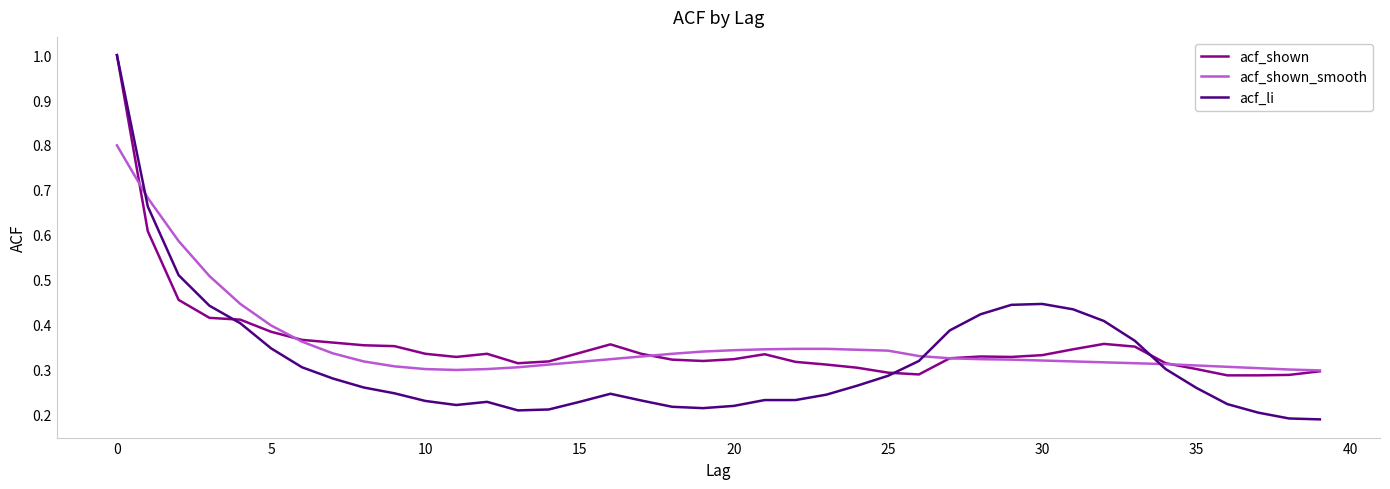

Which series has the widest spread of values?

acf_li